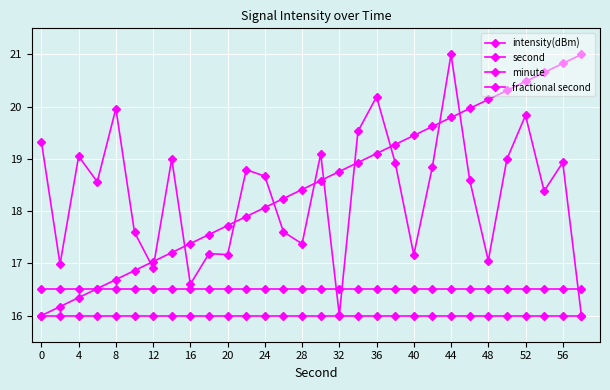

How many data points in second are less than 18?

12